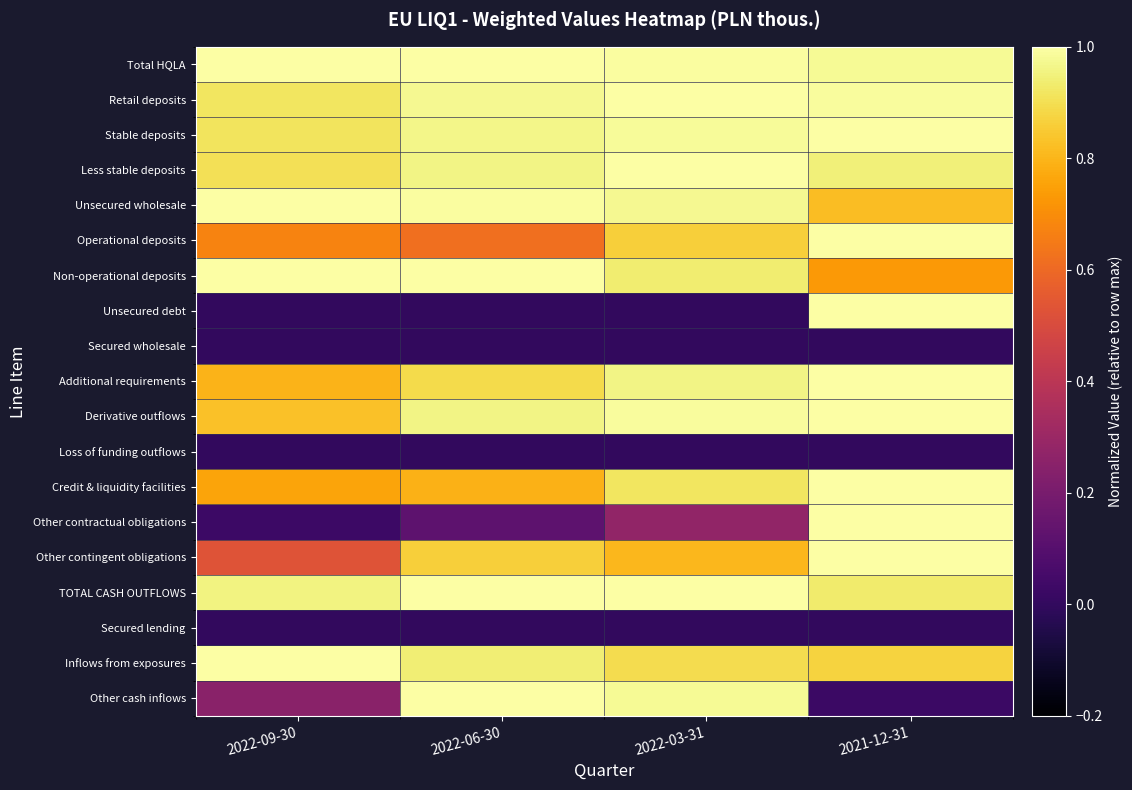

At how many categories does at least one series exceed 0?

4